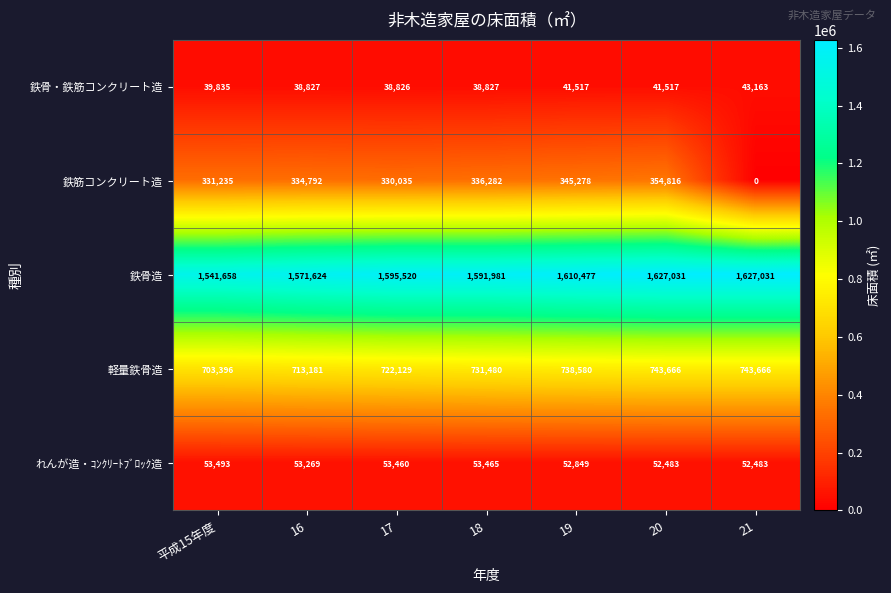

What is the difference between the highest and lowest values at 平成15年度?

1501823